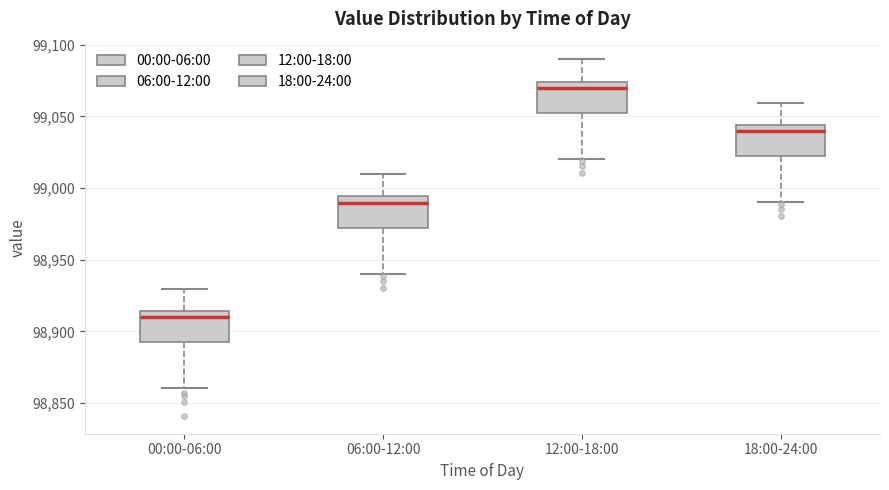

Reading left to right, transcribe this box plot: for each box, give where its median line is, the range the box spans, and where its two whiskers end, as read against the y-axis. The values are not printed on the chart, so give them approximately, as read against the axis.

00:00-06:00: median 98910, box 98890 to 98915, whiskers 98860 to 98930
06:00-12:00: median 98990, box 98970 to 98995, whiskers 98940 to 99010
12:00-18:00: median 99070, box 99050 to 99075, whiskers 99020 to 99090
18:00-24:00: median 99040, box 99020 to 99045, whiskers 98990 to 99060